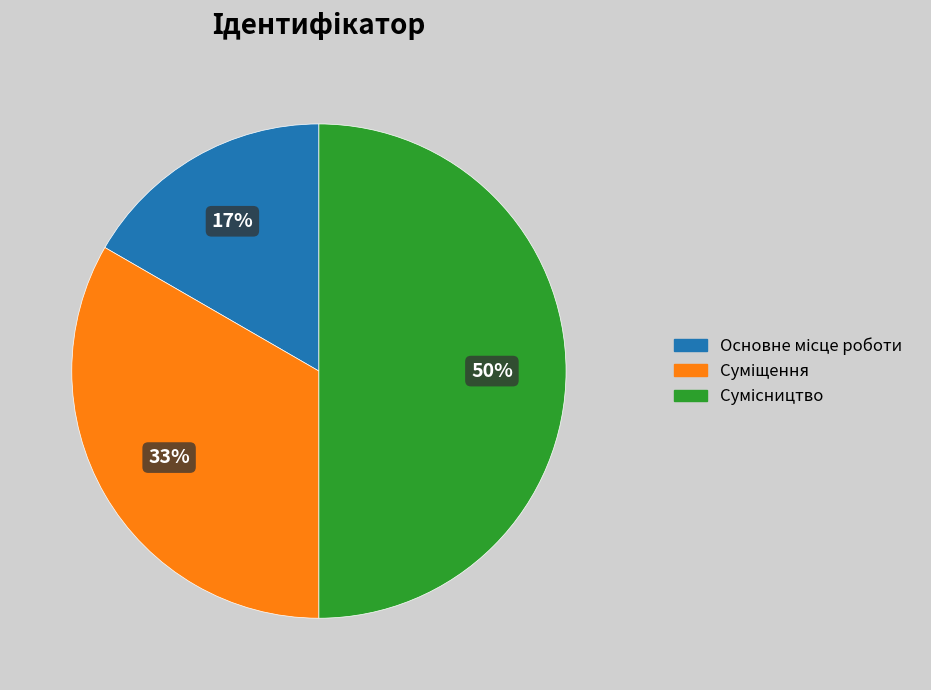

To the nearest percent, what is the average slice percentage?

33%